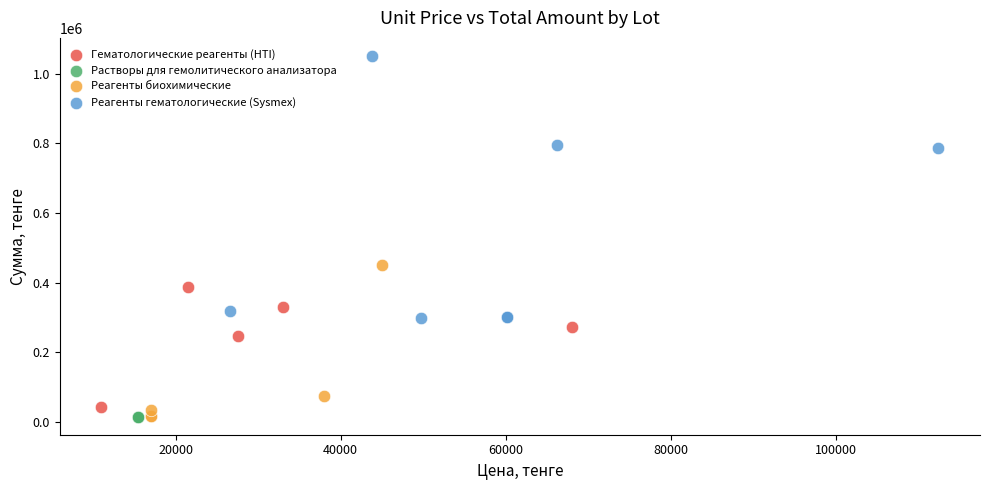

What are all the series names shown in the legend?

Гематологические реагенты (HTI), Растворы для гемолитического анализатора, Реагенты биохимические, Реагенты гематологические (Sysmex)